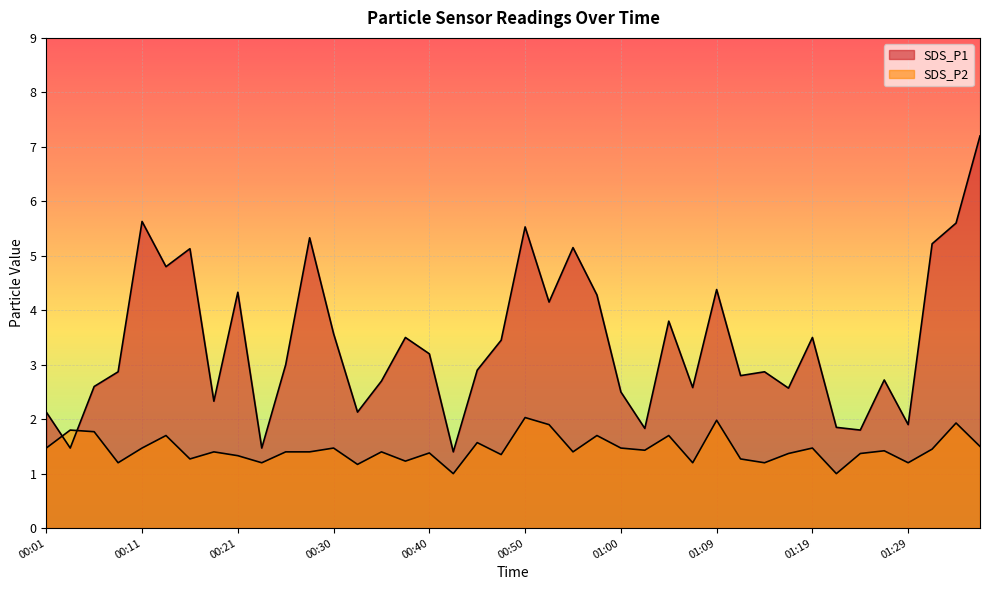

How many lines are shown in the chart?

2